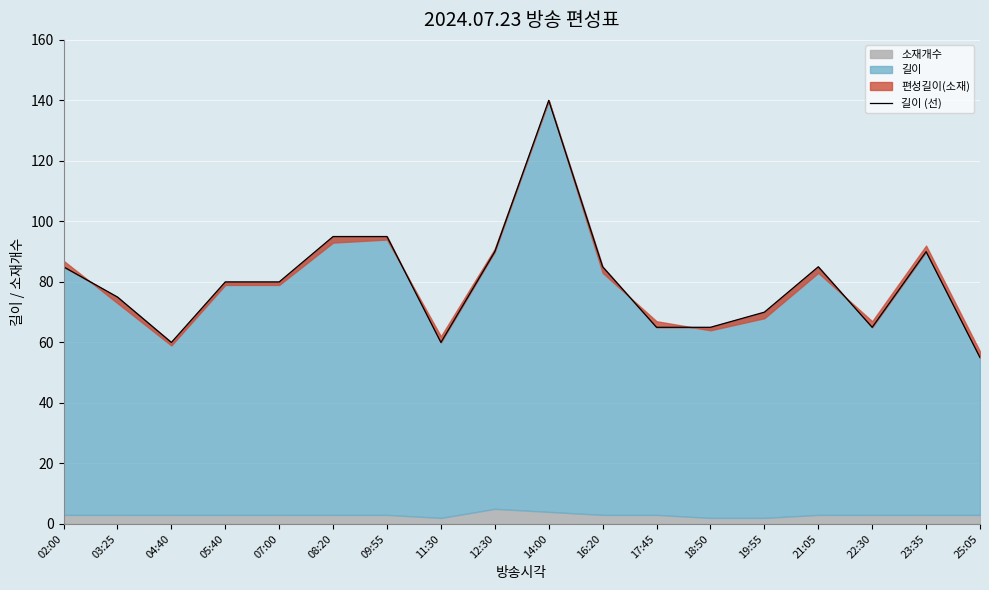

The value at 05:40 is 80. True or false?

True